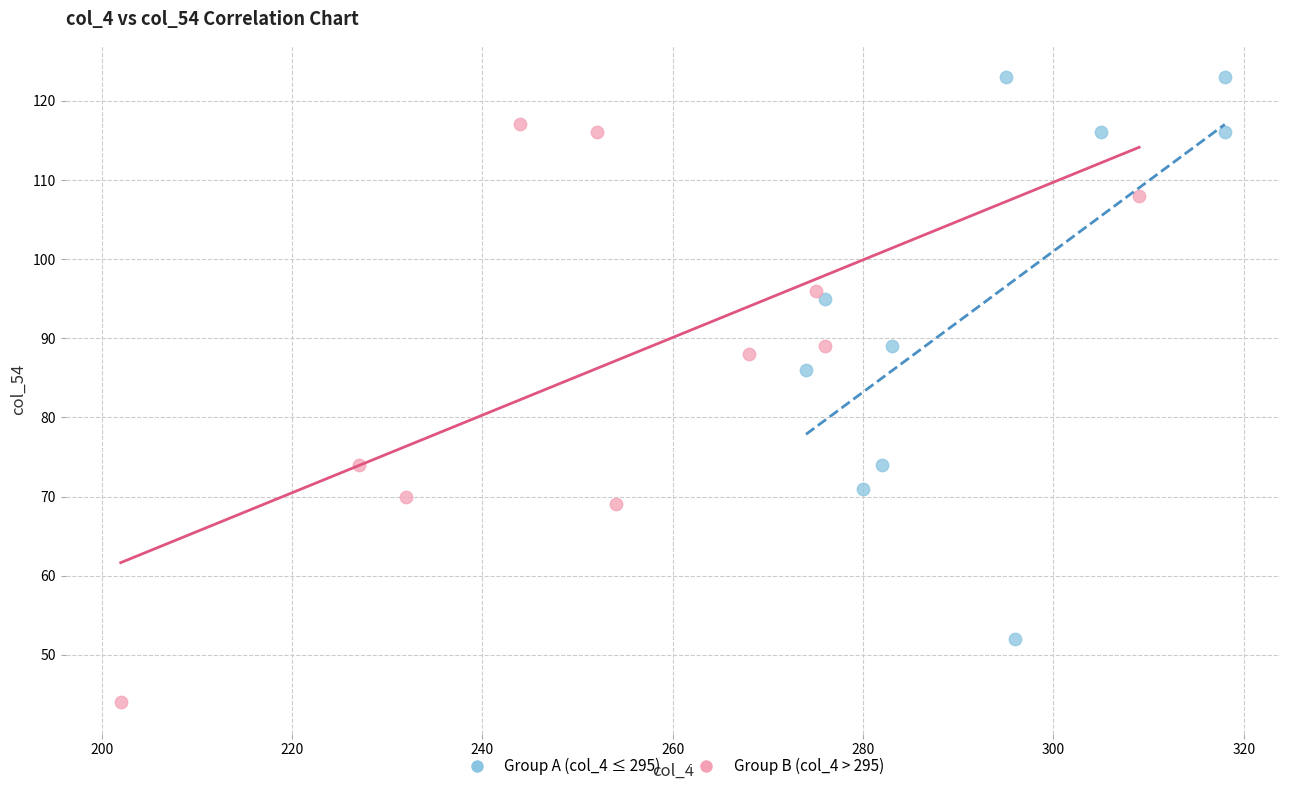

Which series reaches the maximum Y coordinate?

Group A (col_4 ≤ 295)